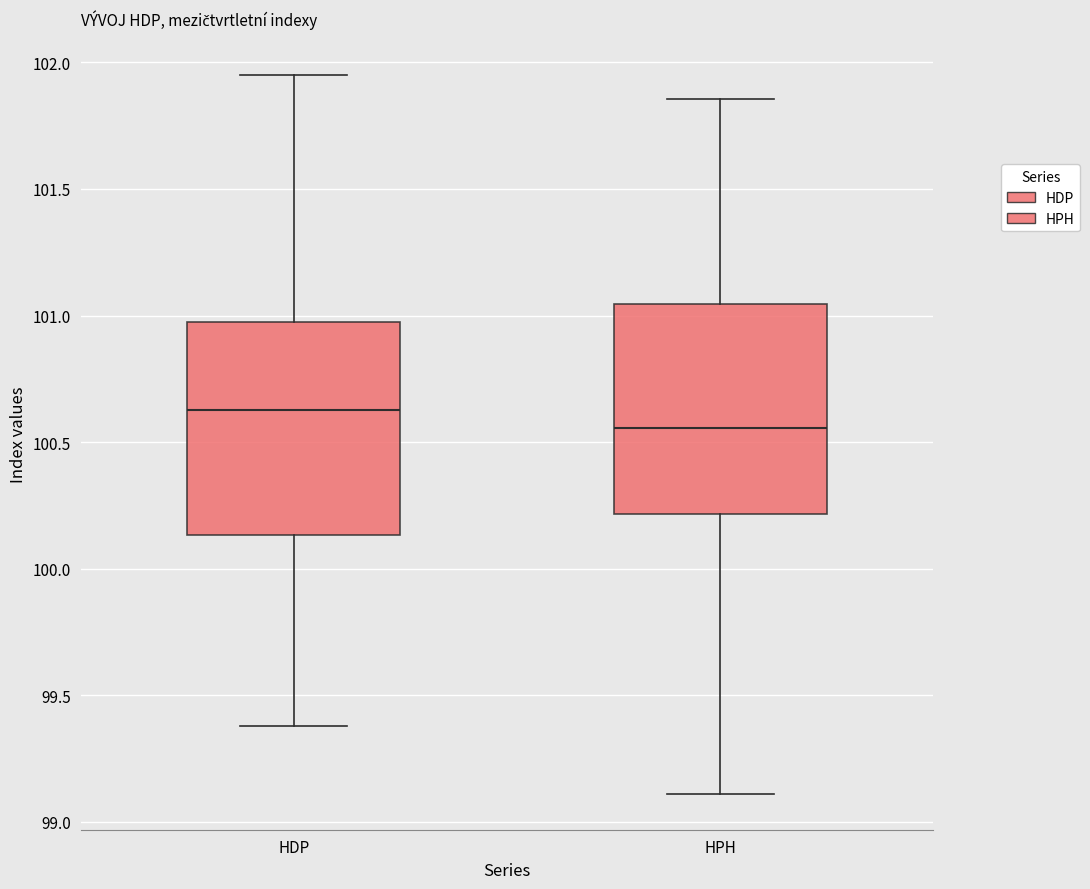

Where does the upper whisker of the box for HPH end on the y-axis? The values are not printed on the chart, so give them approximately, as read against the axis.

101.85